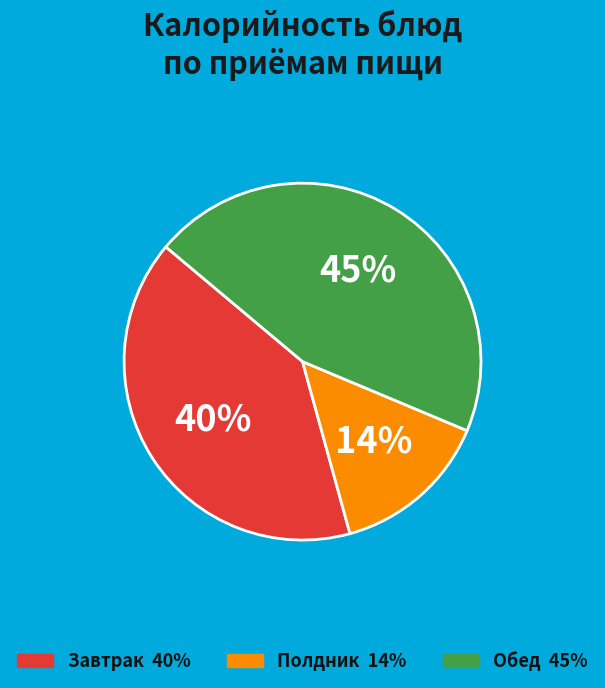

Does any single category account for the majority?

No